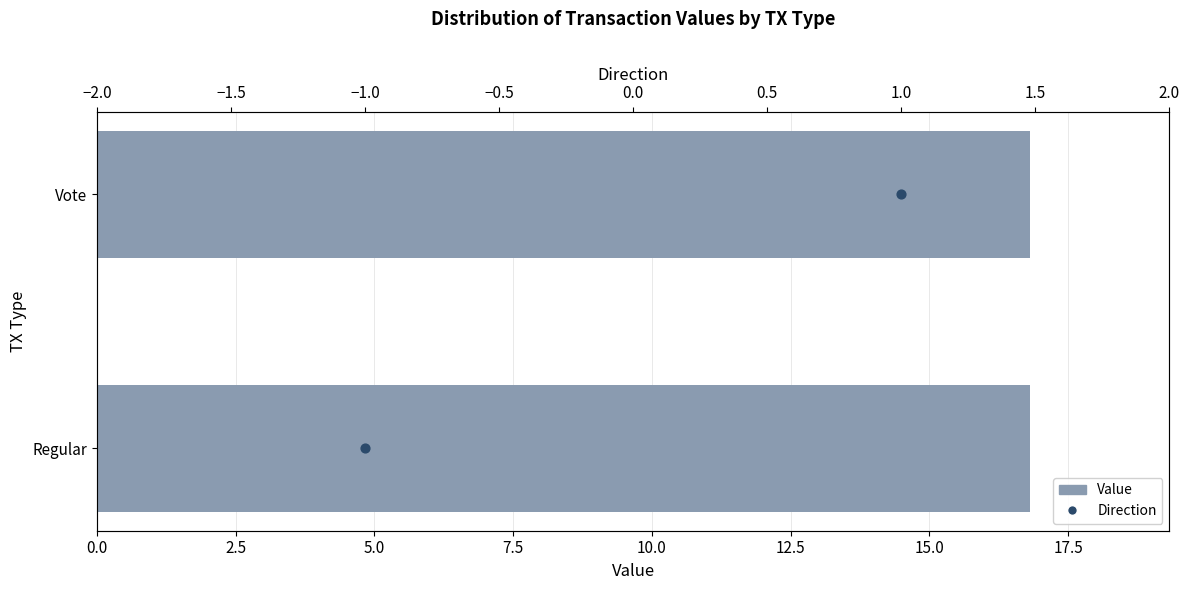

Which series has the widest spread of Y values?

Direction